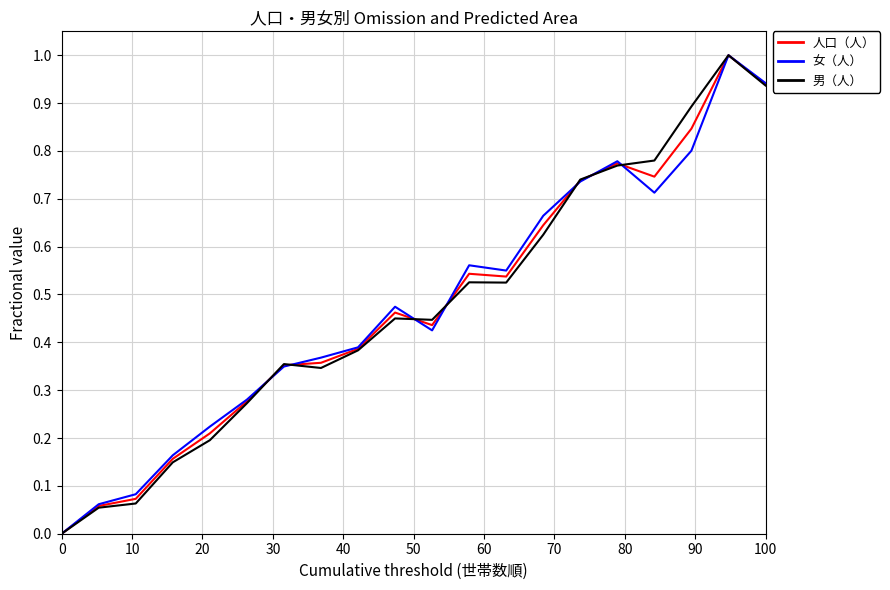

What is the maximum value for 人口（人）?

1.0